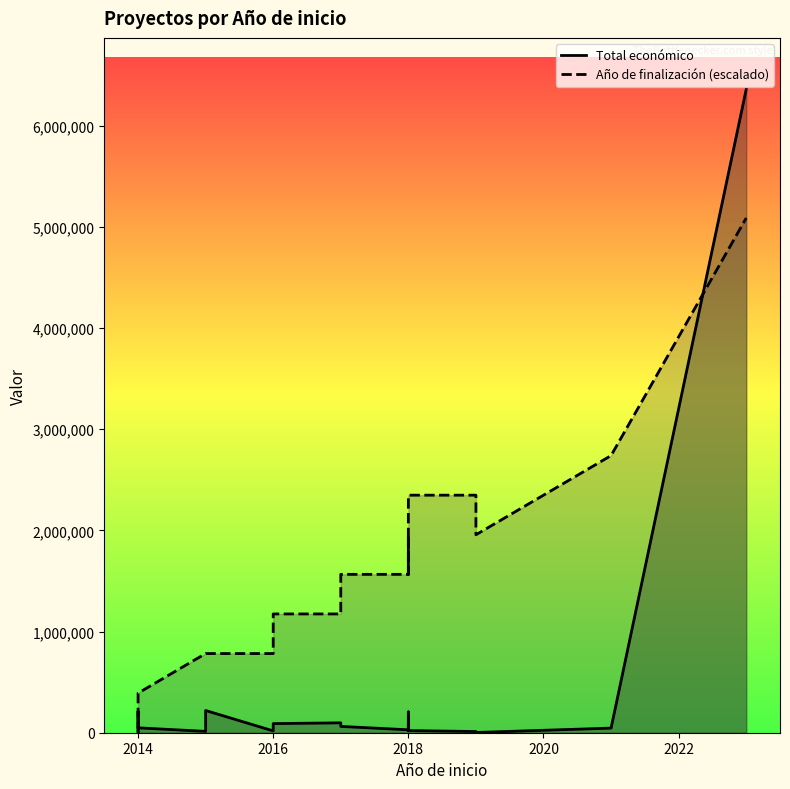

What is the value of the Año de finalización (escalado) point at the 4th from the left?

782493.8